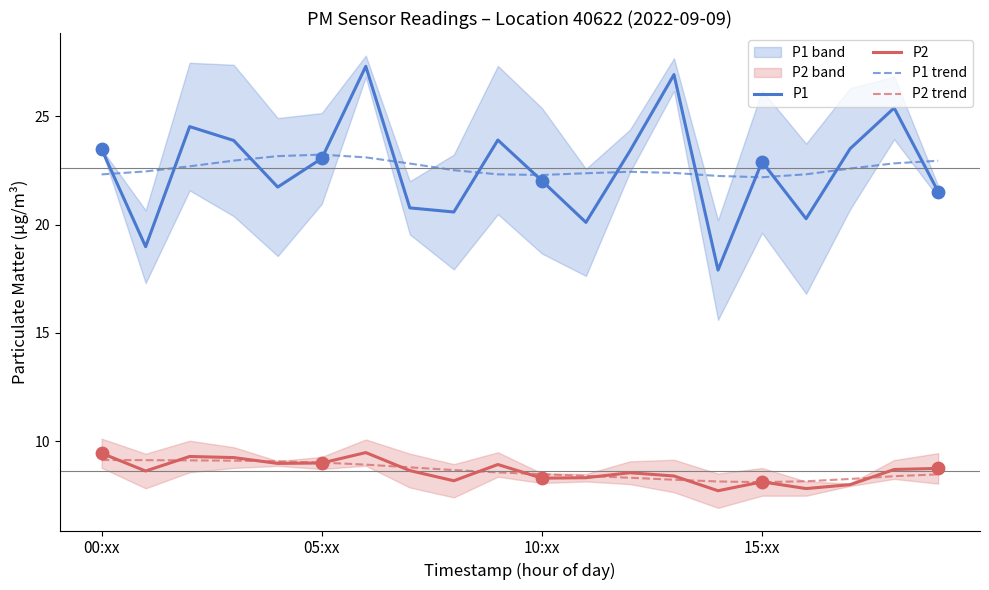

Which series contains the highest Y value?

P1